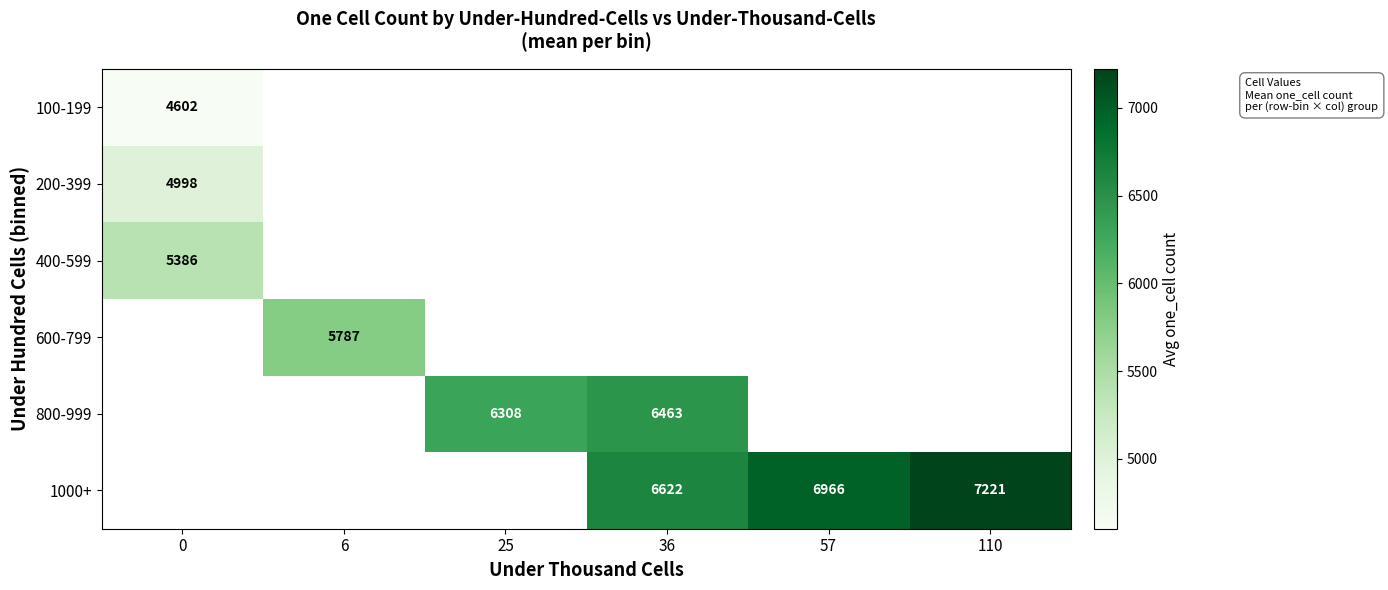

At which category does the chart reach its peak across all series?

110